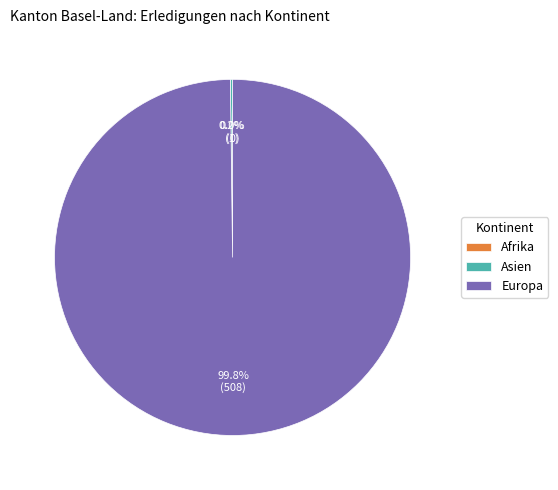

The Afrika slice represents 0% of the pie. True or false?

True